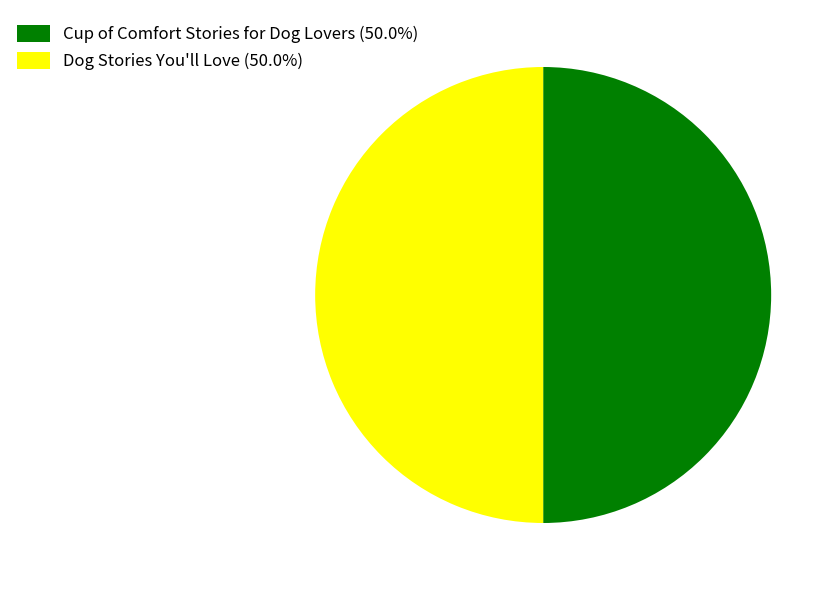

Is it true that Dog Stories You'll Love is 39% of the pie?

False